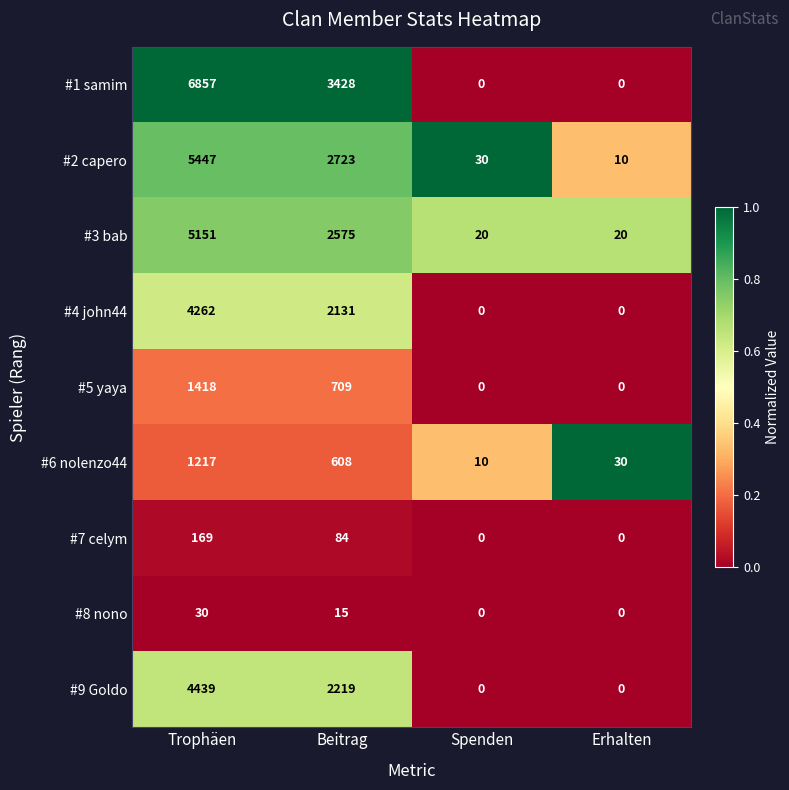

At which label does #1 samim first exceed 3428?

Trophäen